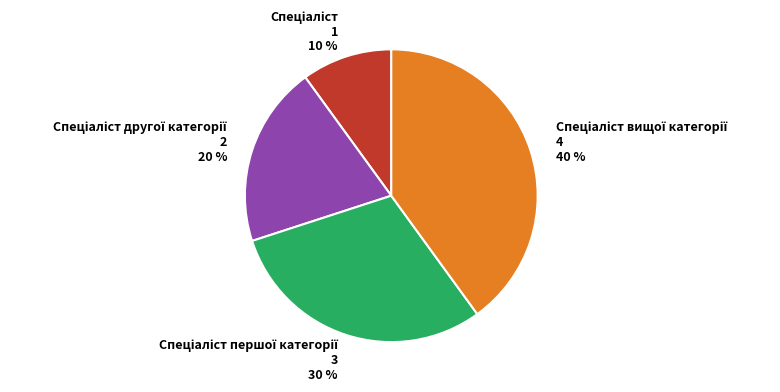

Is there any slice that represents more than half of the pie?

No